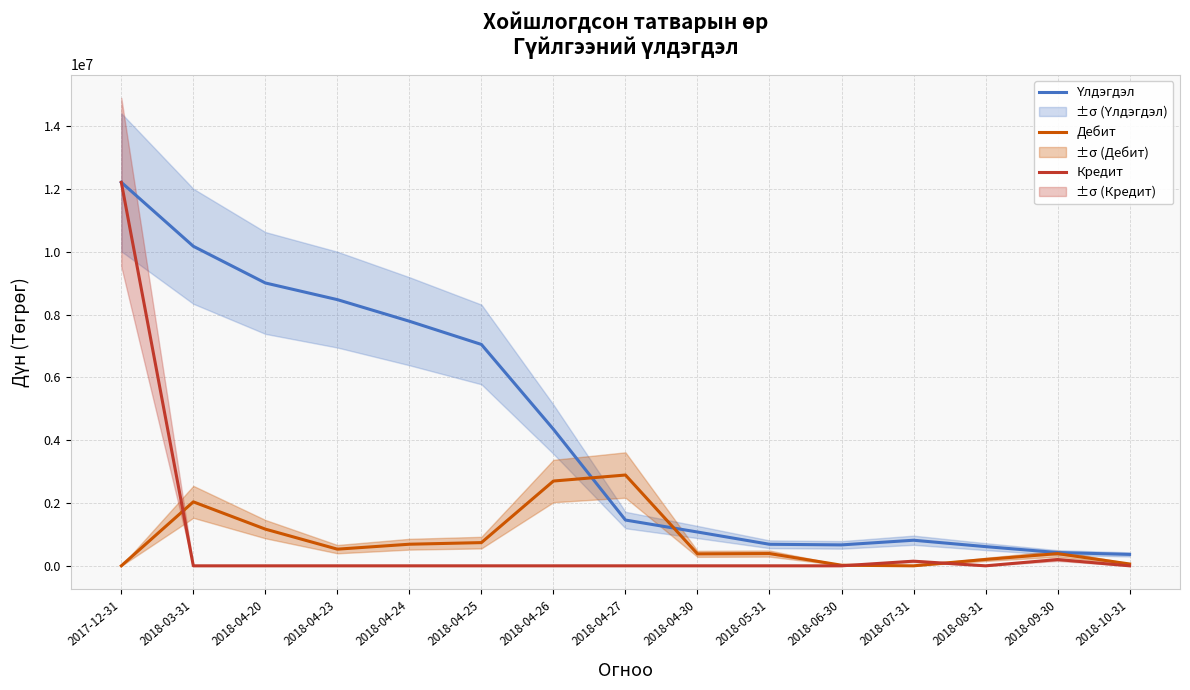

Where is Дебит nearest to the value 1446208?

2018-04-20